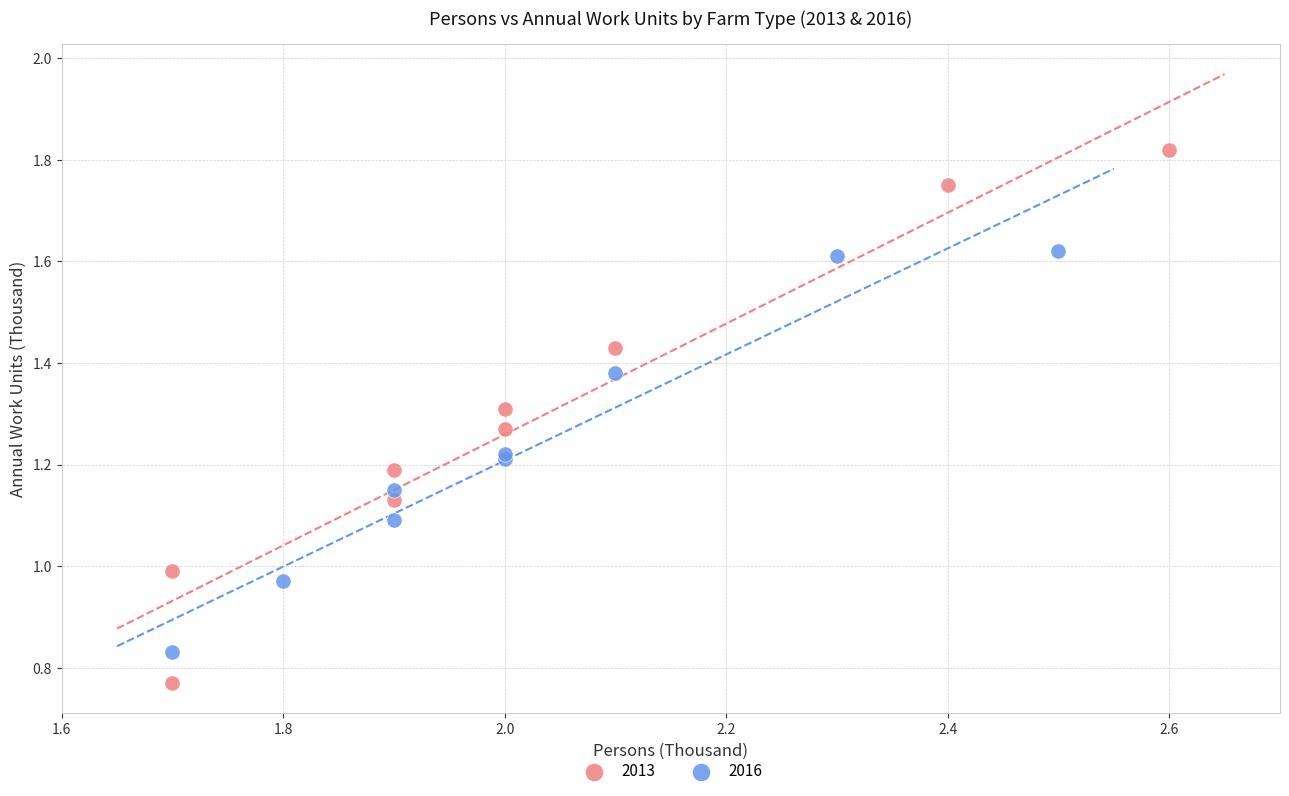

What are all the series names shown in the legend?

2013, 2016